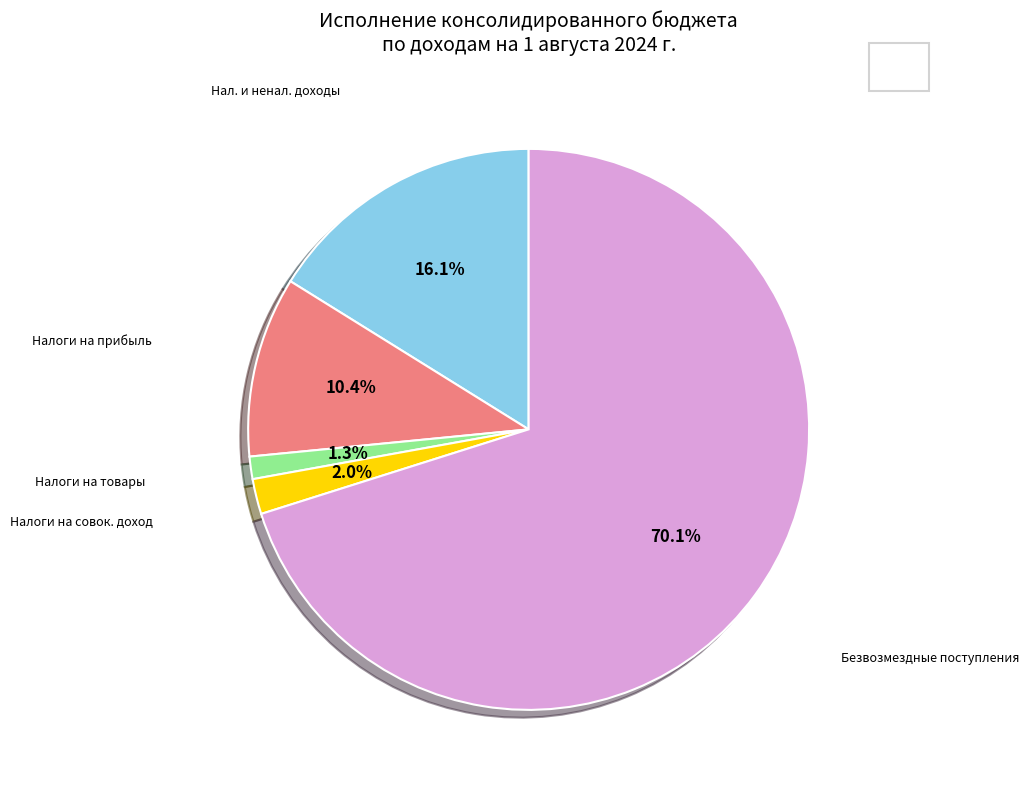

How many segments does this pie chart have?

5